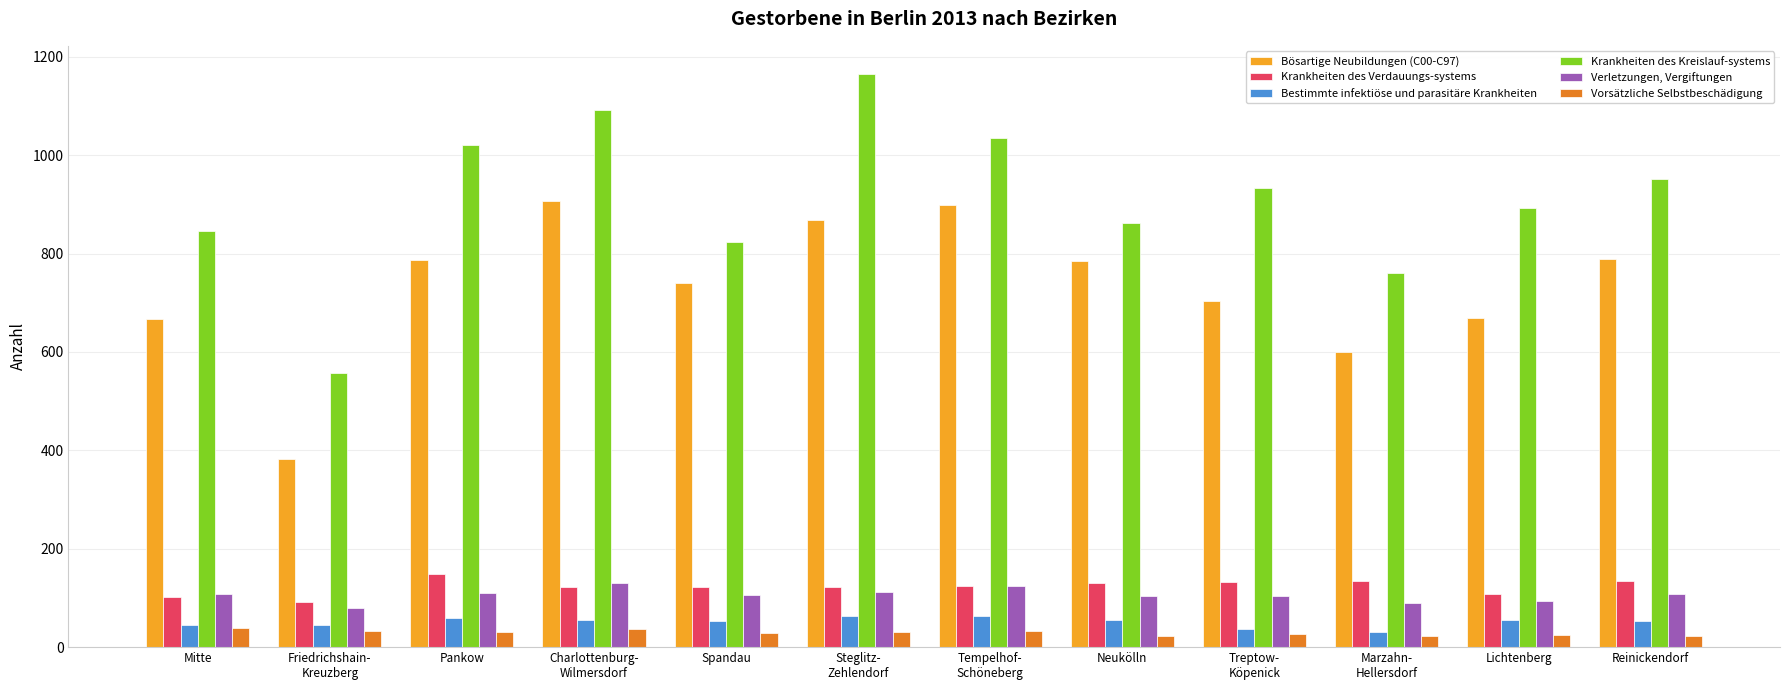

What is the sum of all Vorsätzliche Selbstbeschädigung values?

345